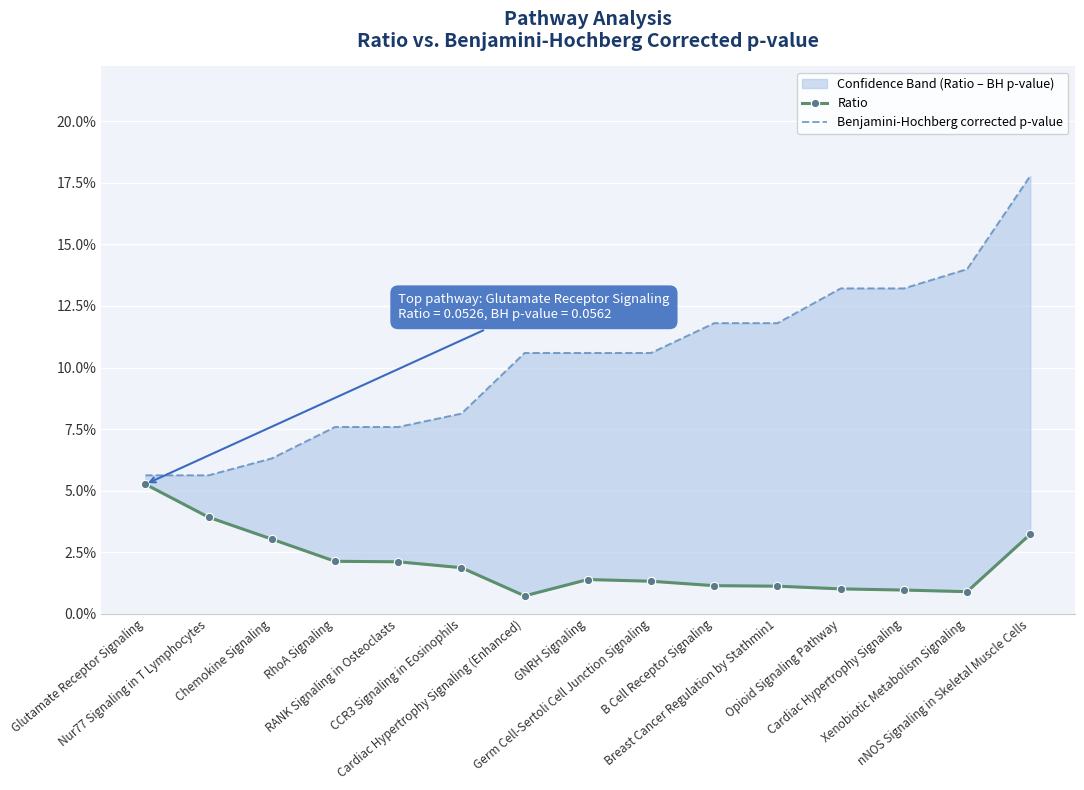

What is the sum of the Ratio values at Glutamate Receptor Signaling and Breast Cancer Regulation by Stathmin1?

0.1